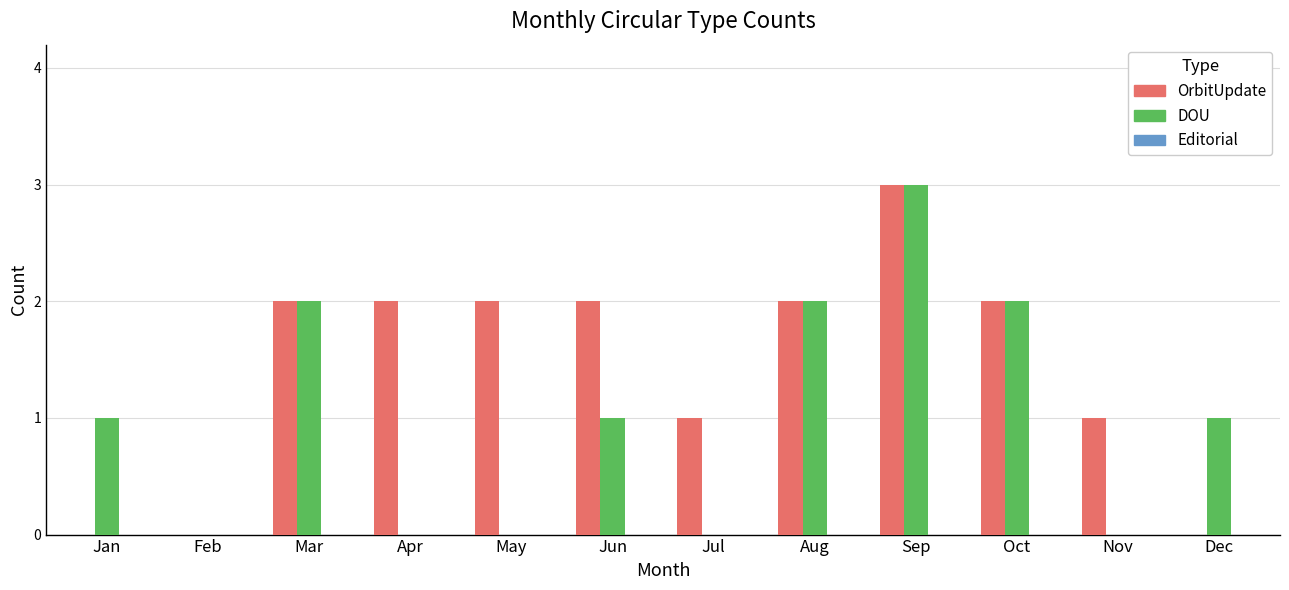

How many groups of bars are there?

12